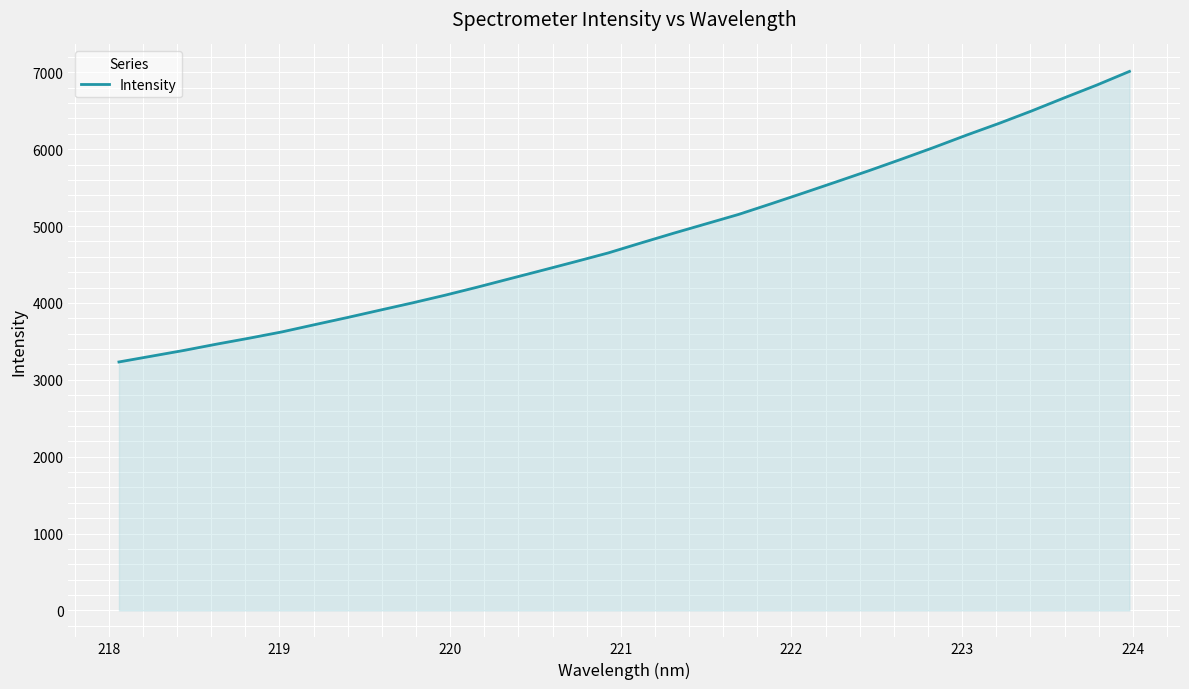

What is the smallest value displayed?

3232.5